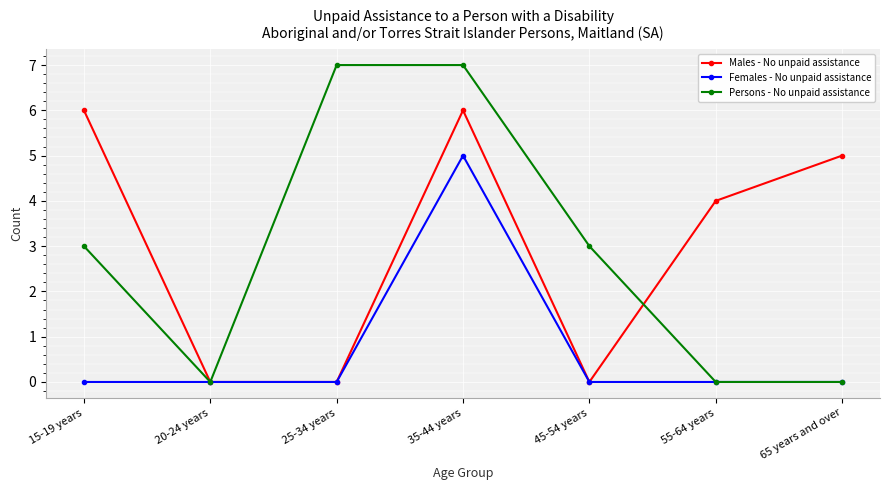

What are all the series names shown in the legend?

Males - No unpaid assistance, Females - No unpaid assistance, Persons - No unpaid assistance